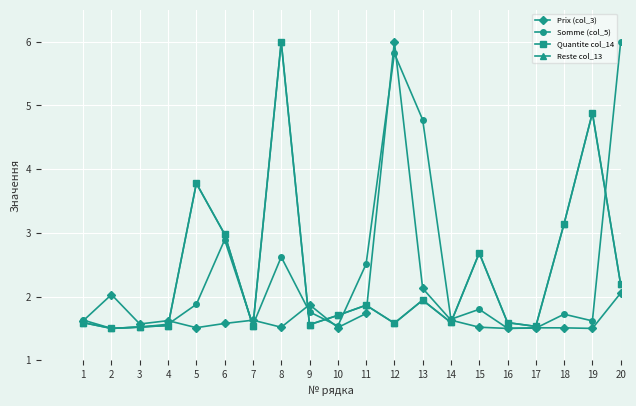

Reading left to right, list all the values displayed in this chart.

Prix (col_3): 1.6	2.0	1.6	1.6	1.5	1.6	1.6	1.5	1.9	1.5	1.7	6.0	2.1	1.6	1.5	1.5	1.5	1.5	1.5	2.1
Somme (col_5): 1.6	1.5	1.5	1.6	1.9	2.9	1.6	2.6	1.8	1.5	2.5	5.8	4.8	1.6	1.8	1.5	1.5	1.7	1.6	6.0
Quantite col_14: 1.6	1.5	1.5	1.5	3.8	3.0	1.5	6.0	1.6	1.7	1.9	1.6	1.9	1.6	2.7	1.6	1.5	3.1	4.9	2.2
Reste col_13: 1.6	1.5	1.5	1.5	3.8	3.0	1.5	6.0	1.6	1.7	1.9	1.6	1.9	1.6	2.7	1.6	1.5	3.1	4.9	2.2